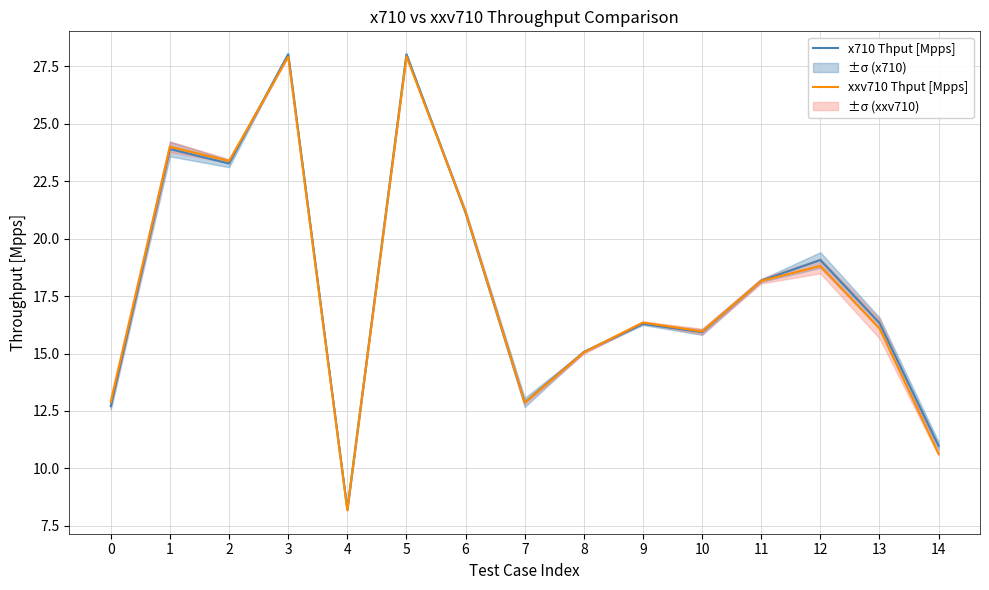

Rank the series by their average value, from highest to lowest.

x710 Thput [Mpps], xxv710 Thput [Mpps]